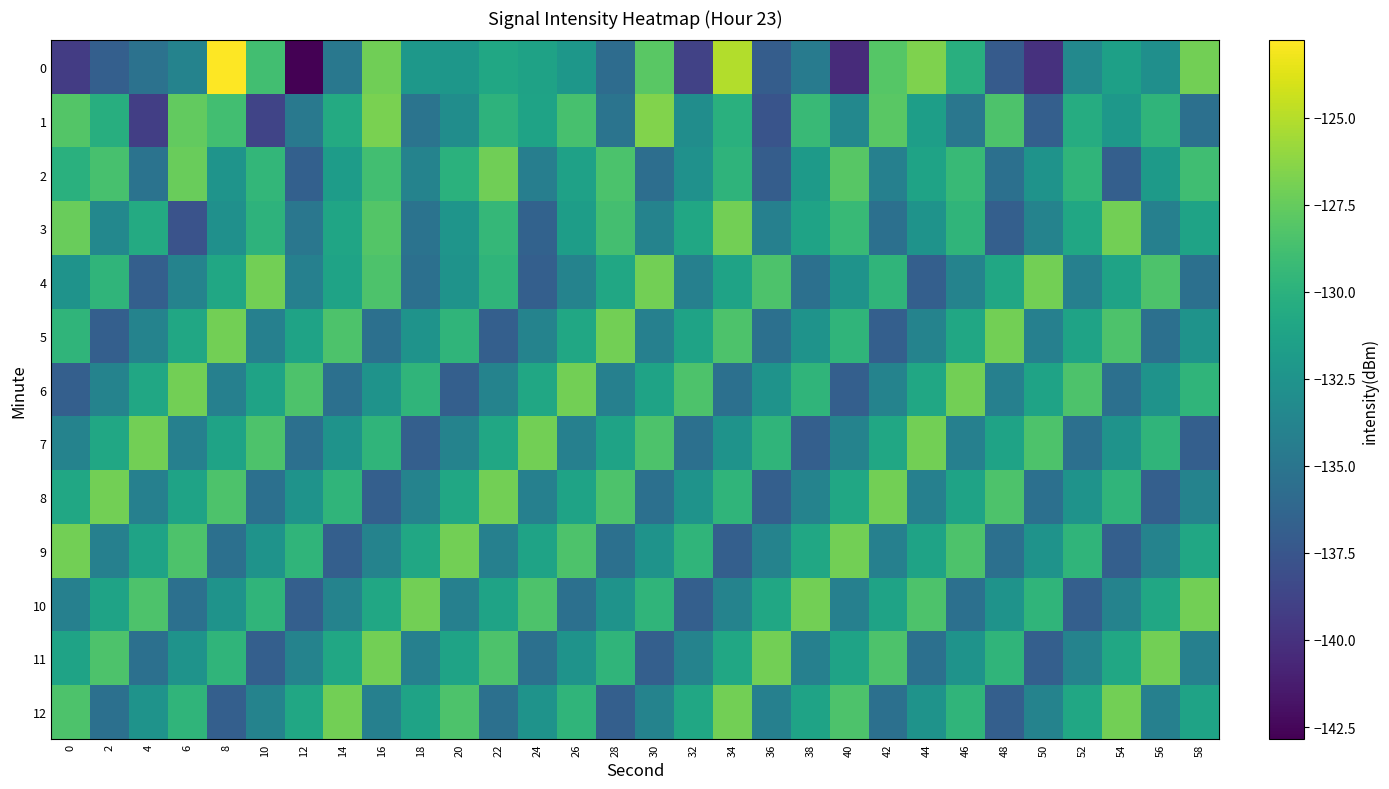

What is the smallest value displayed?

-142.8